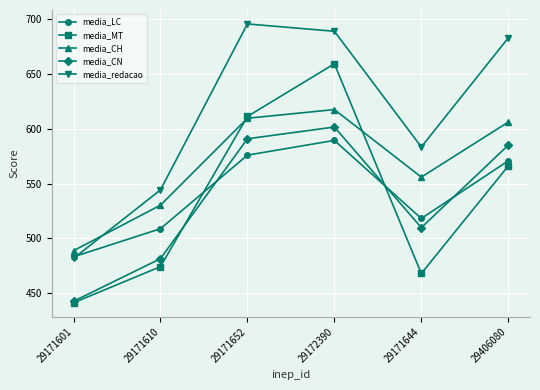

The media_LC series shows 1021.2 at 29172390. True or false?

False